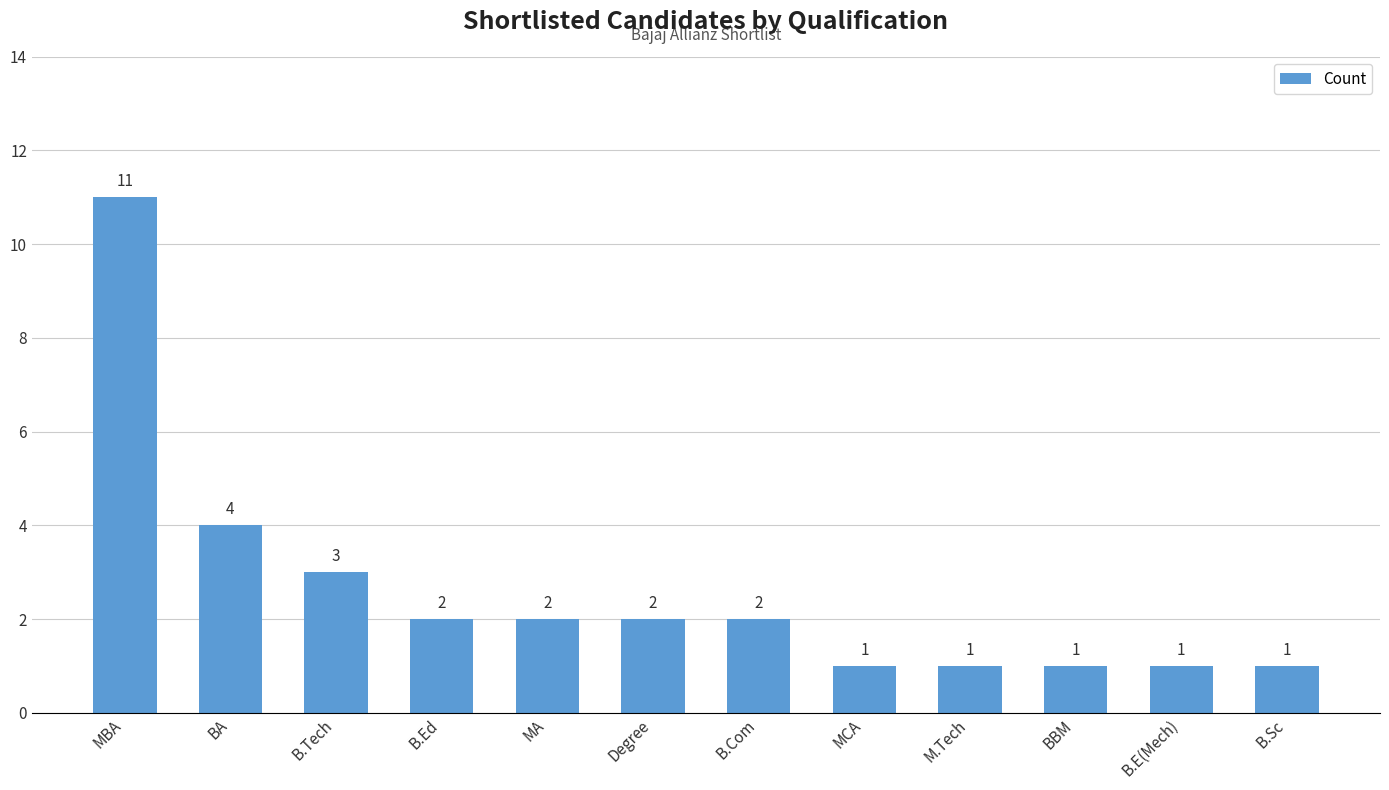

How many data points does each series have?

12